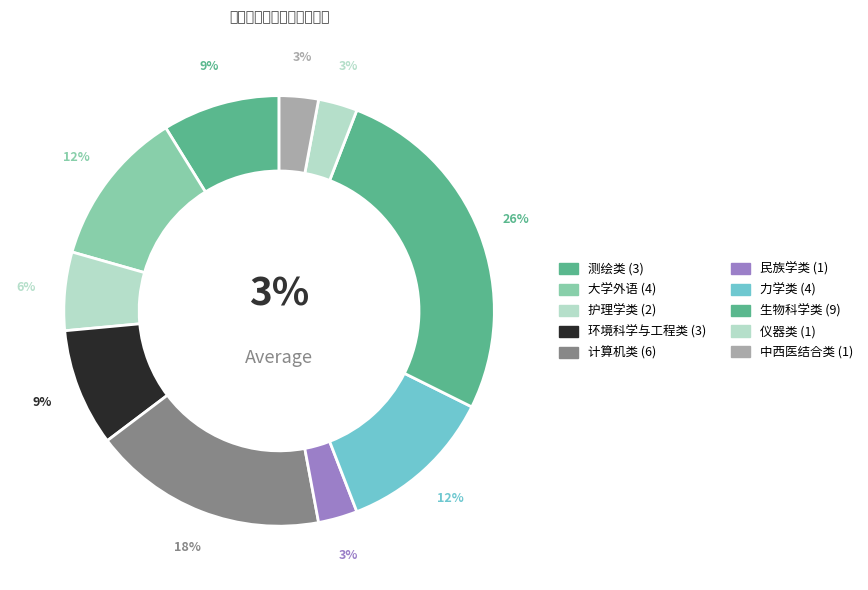

Is there any slice that represents more than half of the pie?

No